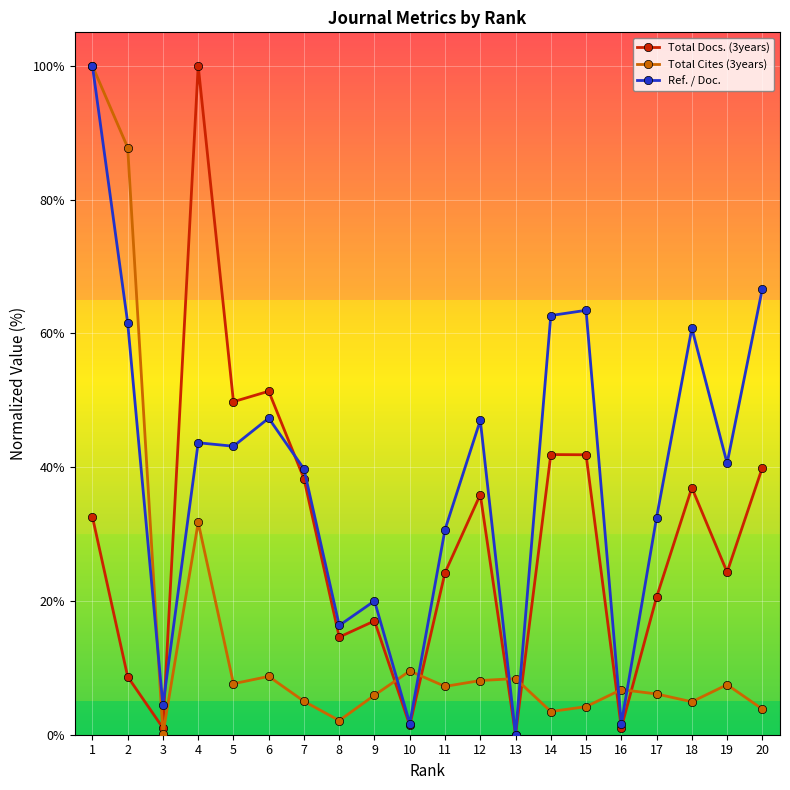

How many lines are shown in the chart?

3